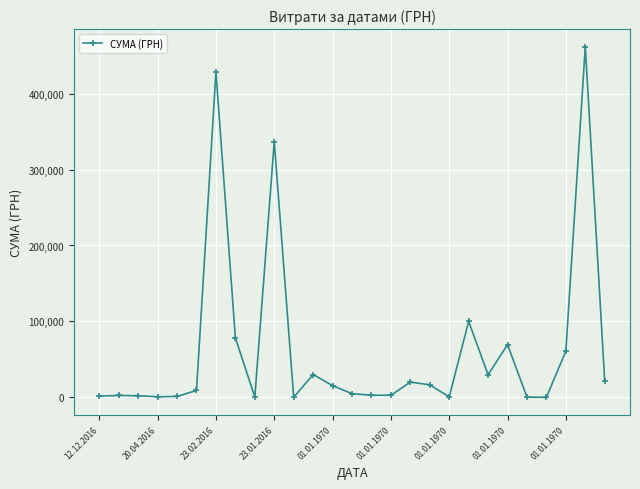

True or false: the data has more than 2 interior local peaks.

True